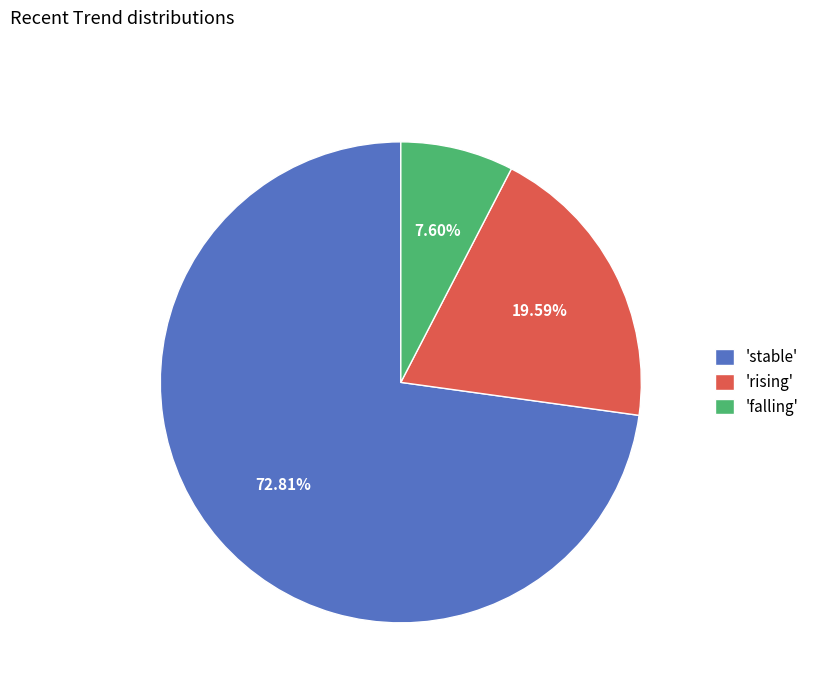

How many segments does this pie chart have?

3